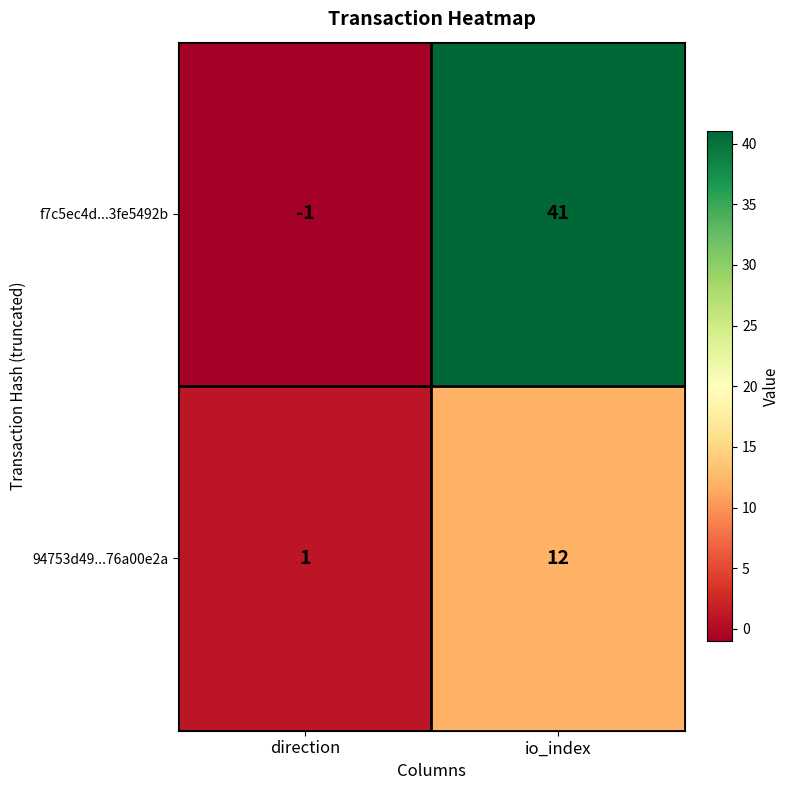

Reading left to right, what are all the values shown in this chart?

f7c5ec4d...3fe5492b: direction=-1	io_index=41
94753d49...76a00e2a: direction=1	io_index=12